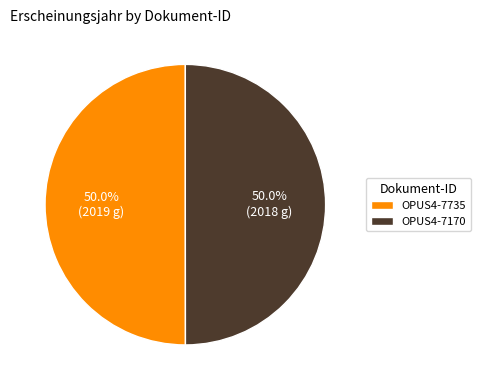

How many slices are in this pie chart?

2